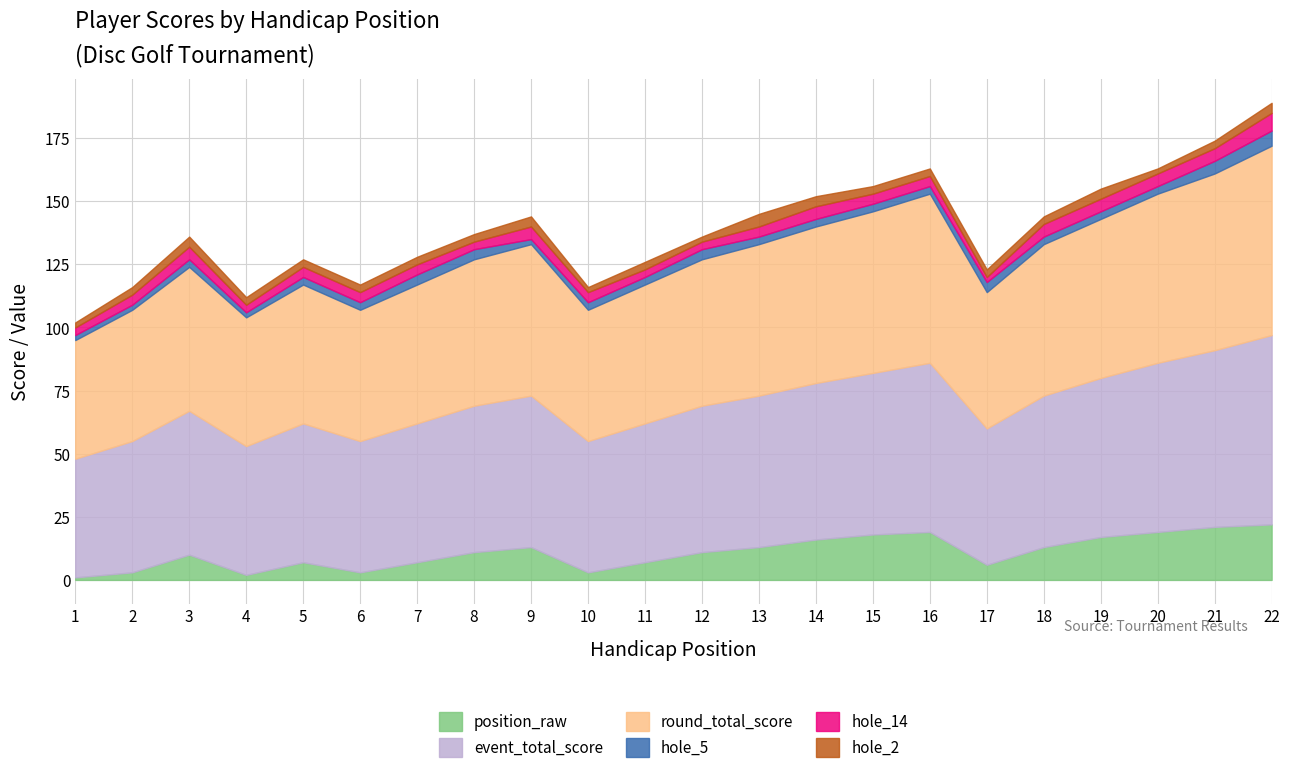

Which category has the lowest value across all series?

1